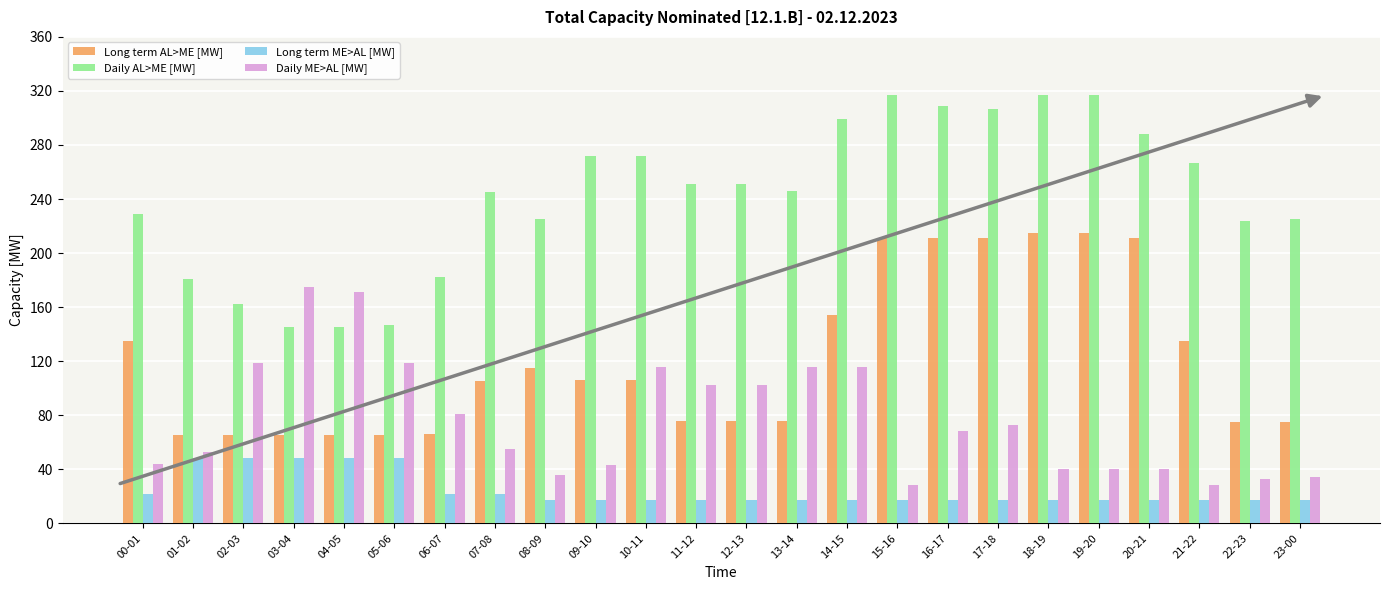

How many categories are shown in the chart?

24